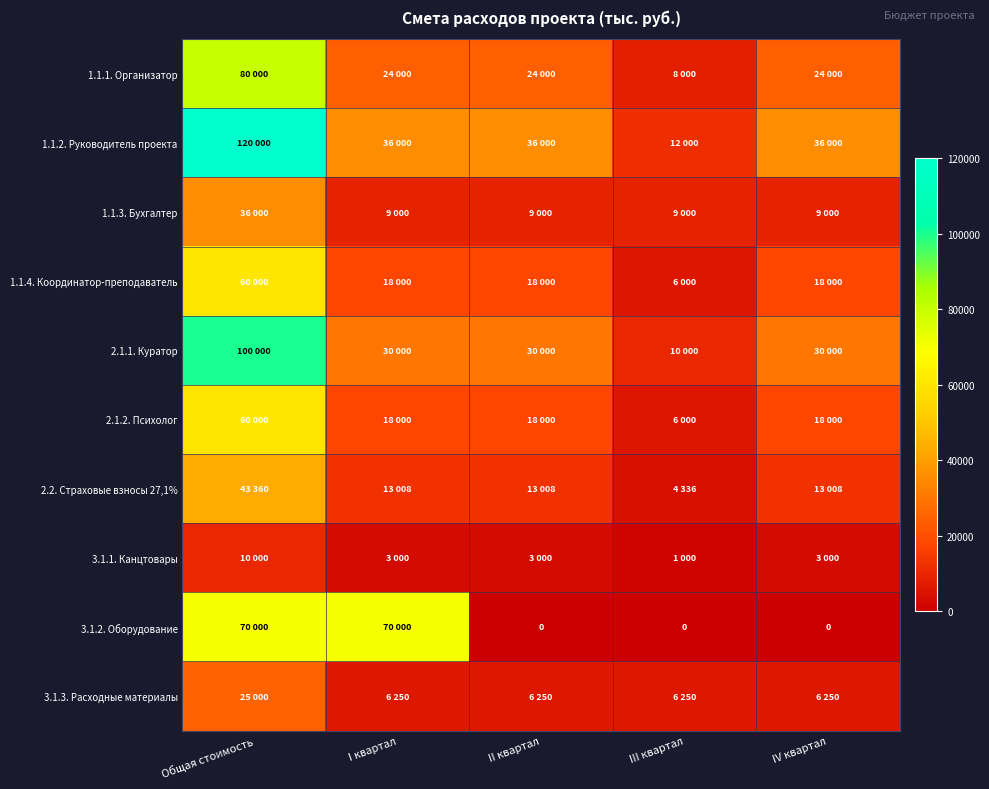

What is the sum of the 1.1.3. Бухгалтер values at II квартал and IV квартал?

18000